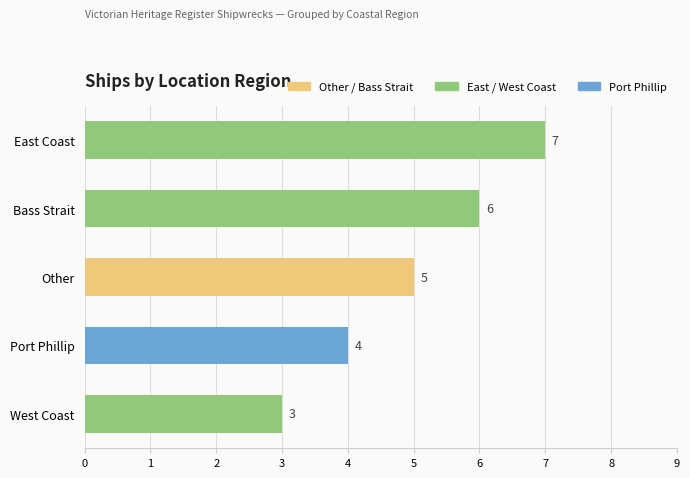

What is the ratio of the value at Port Phillip to the value at Other?

0.8